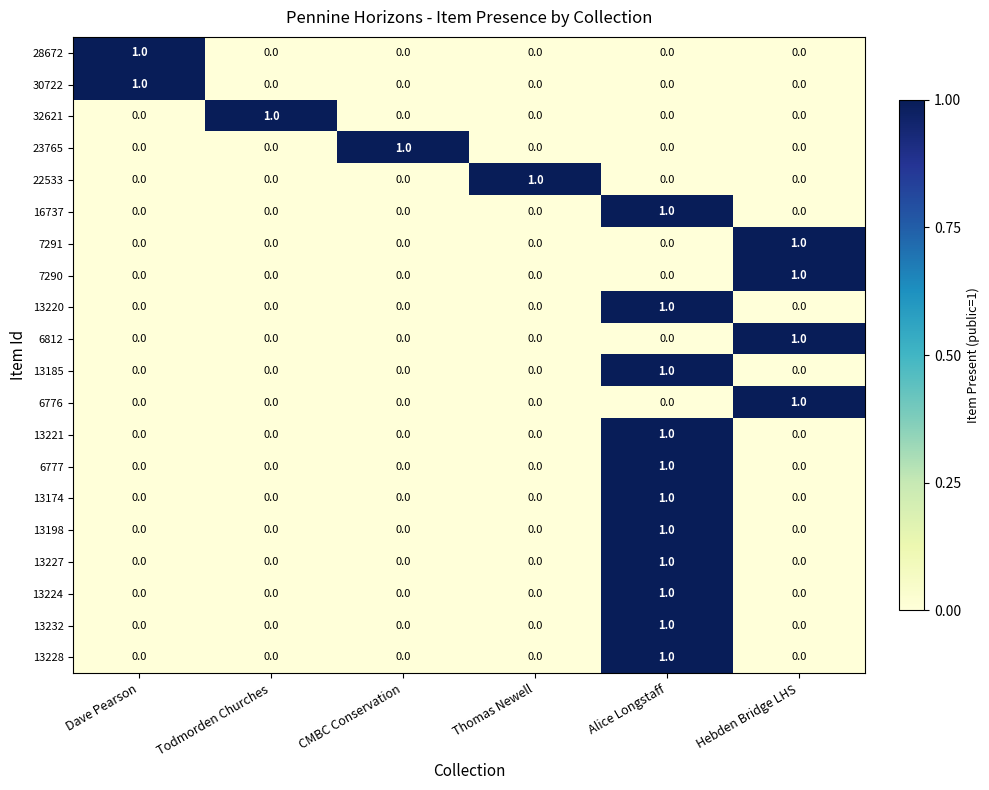

What is the total value across all series at Hebden Bridge LHS?

4